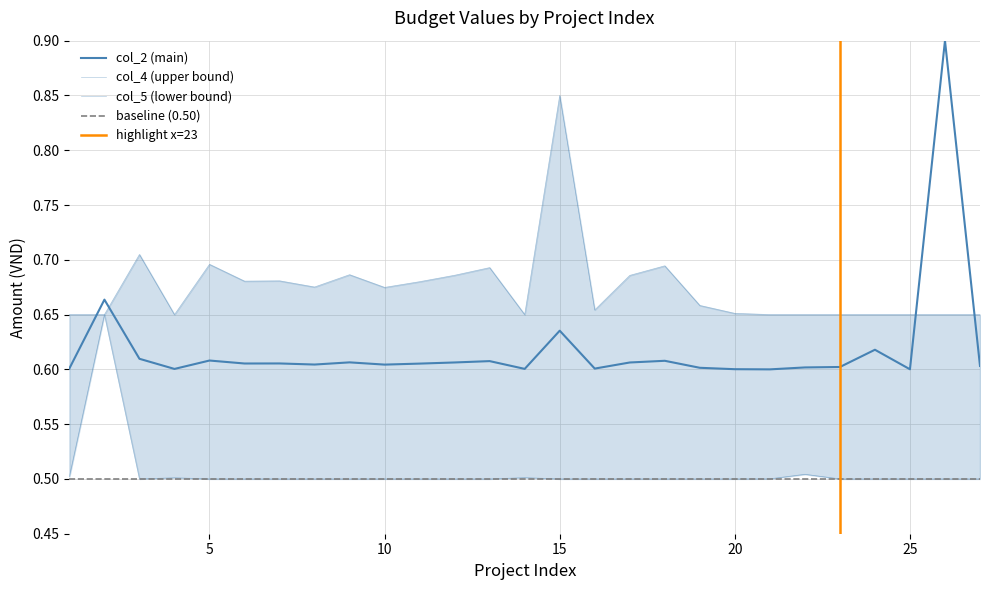

Which series has the largest range (max minus min)?

col_2